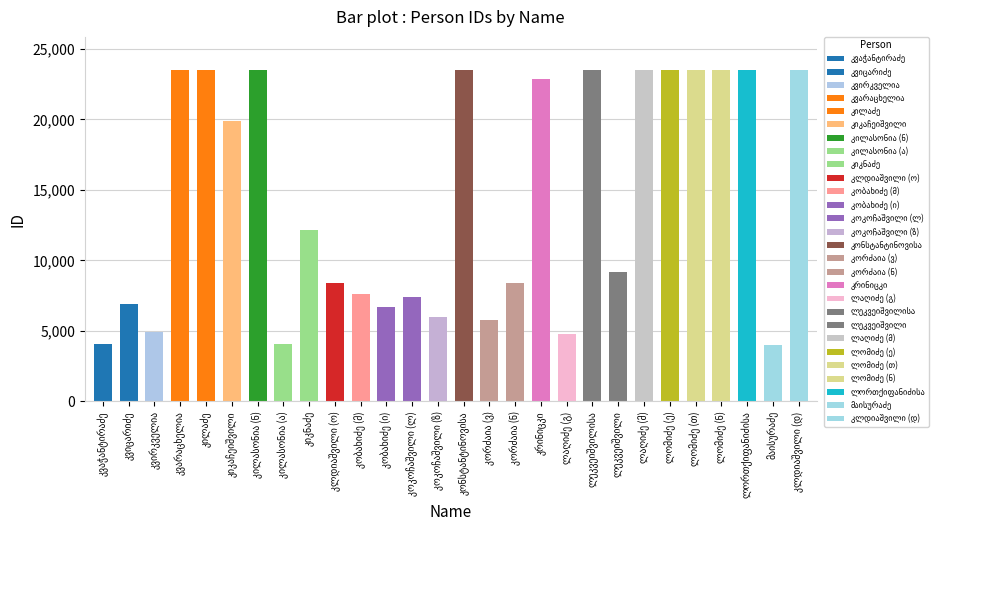

What is the average value?

14348